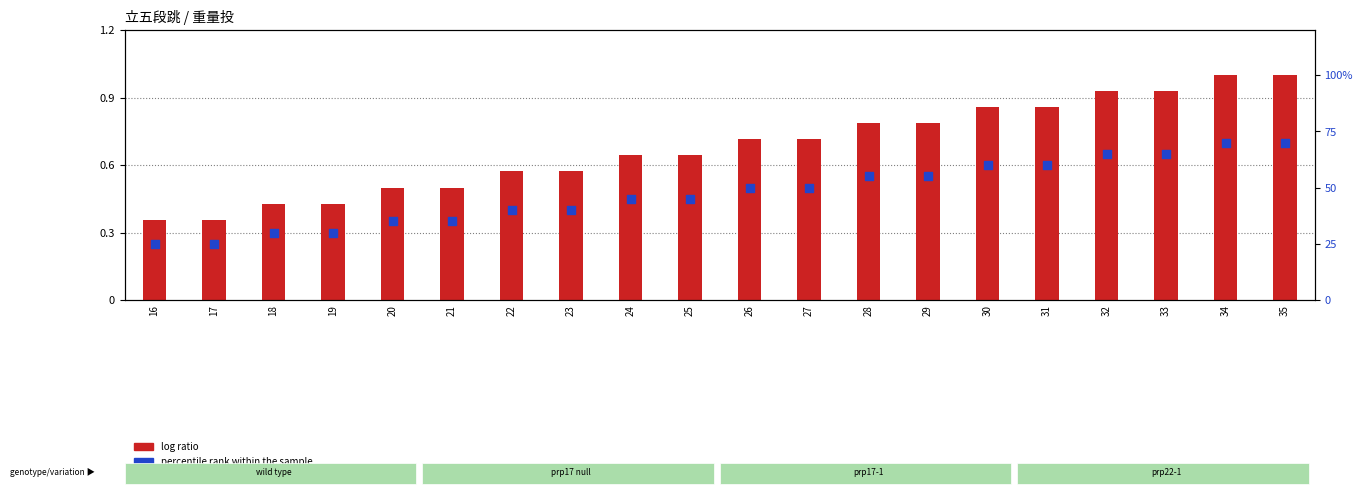

What are all the series names shown in the legend?

log ratio, percentile rank within the sample